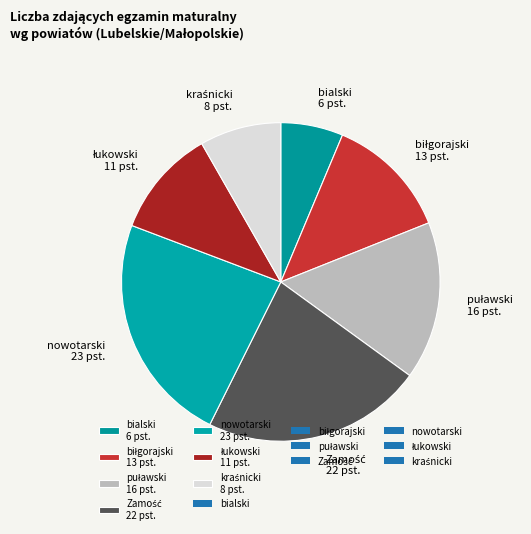

Does any single category account for the majority?

No